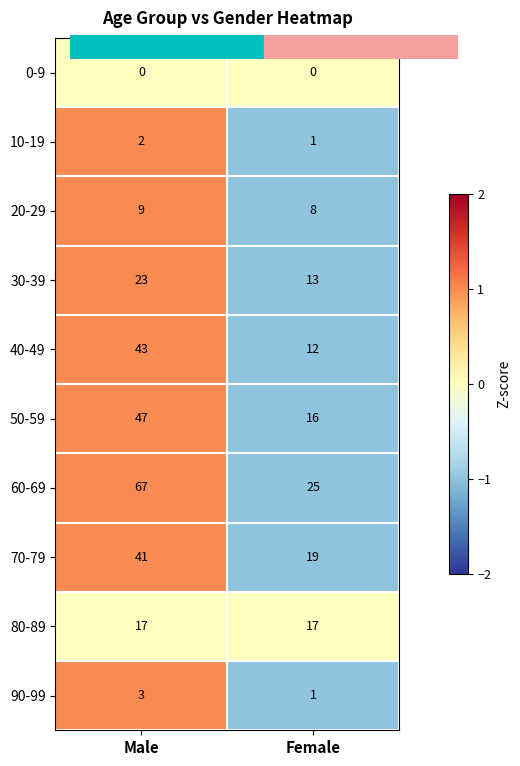

What is the sum of all 20-29 values?

17